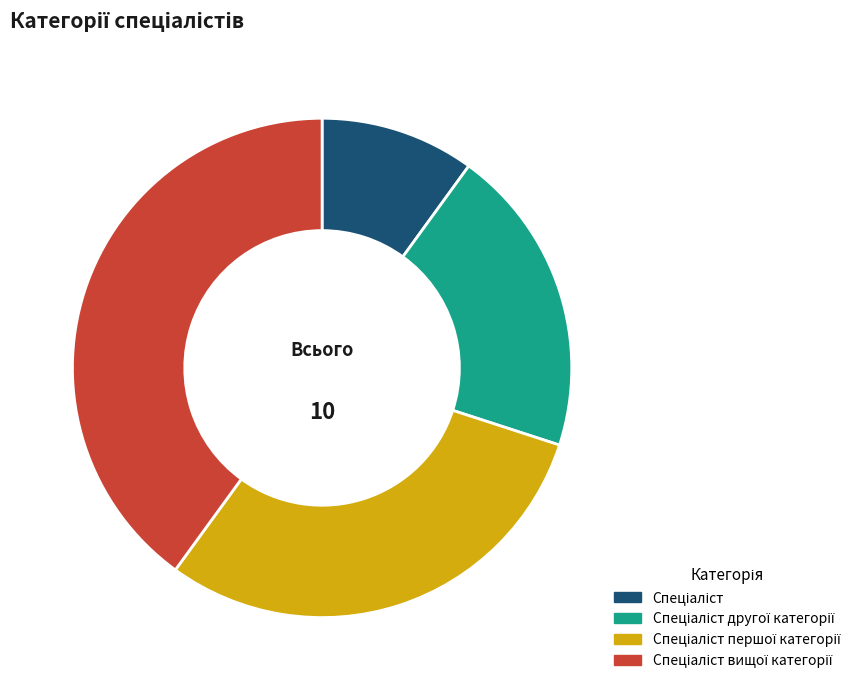

Does any single category account for the majority?

No